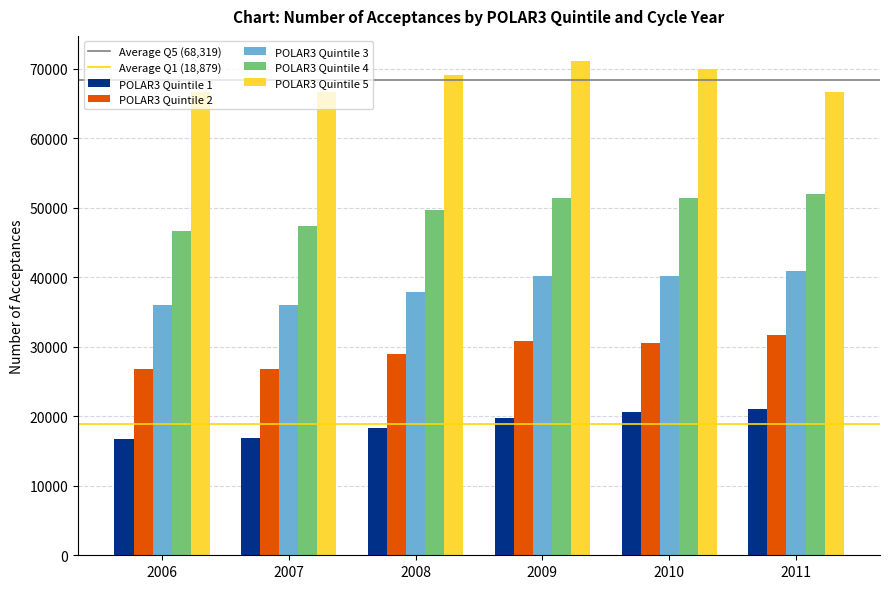

Rank the series by their average value, from lowest to highest.

POLAR3 Quintile 1, POLAR3 Quintile 2, POLAR3 Quintile 3, POLAR3 Quintile 4, POLAR3 Quintile 5